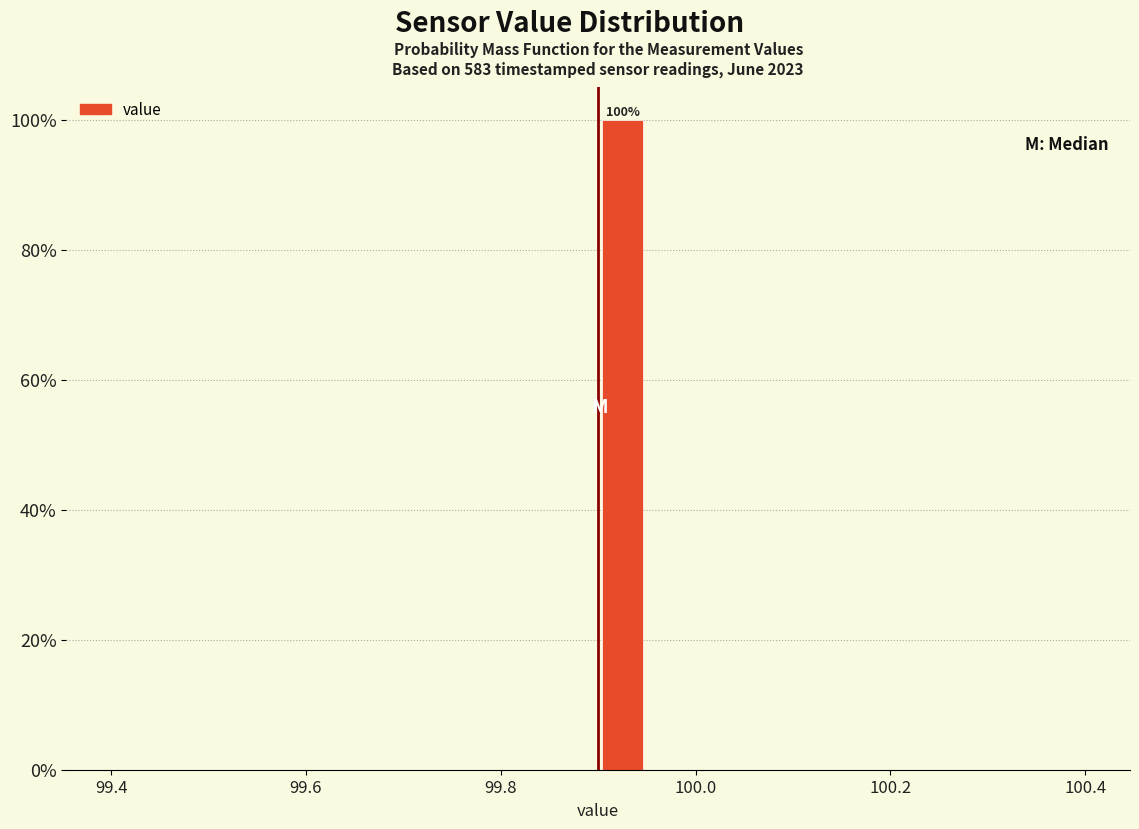

Around what value on the x-axis is the tallest bar? Give the approximate position of its centre, as read against the axis.

99.92